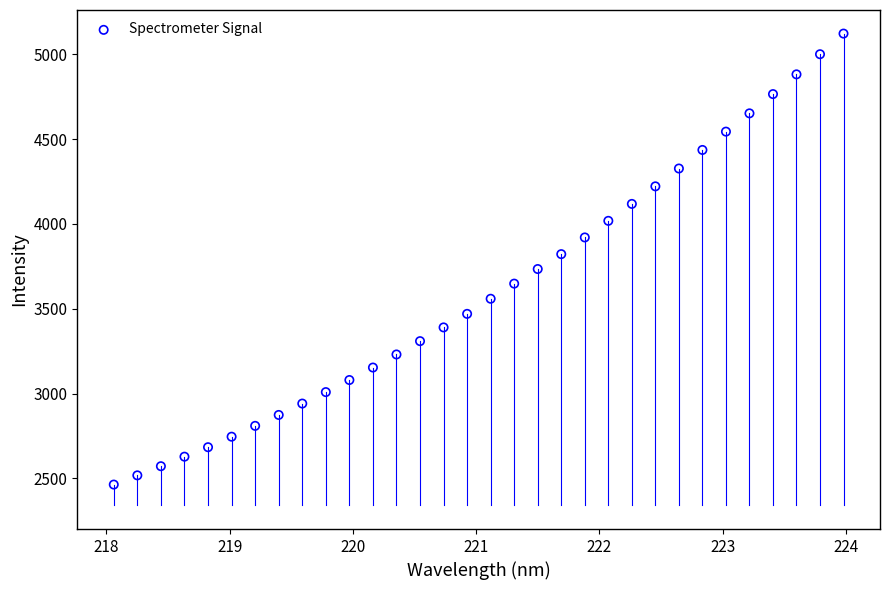

What is the range of Y values (max minus min)?

2660.2